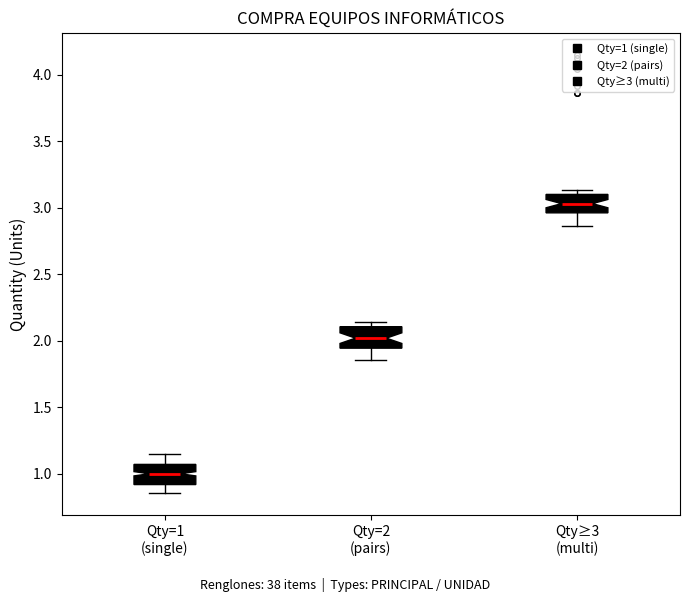

Where does the lower whisker of the box for Qty=2 (pairs) end on the y-axis? The values are not printed on the chart, so give them approximately, as read against the axis.

1.85